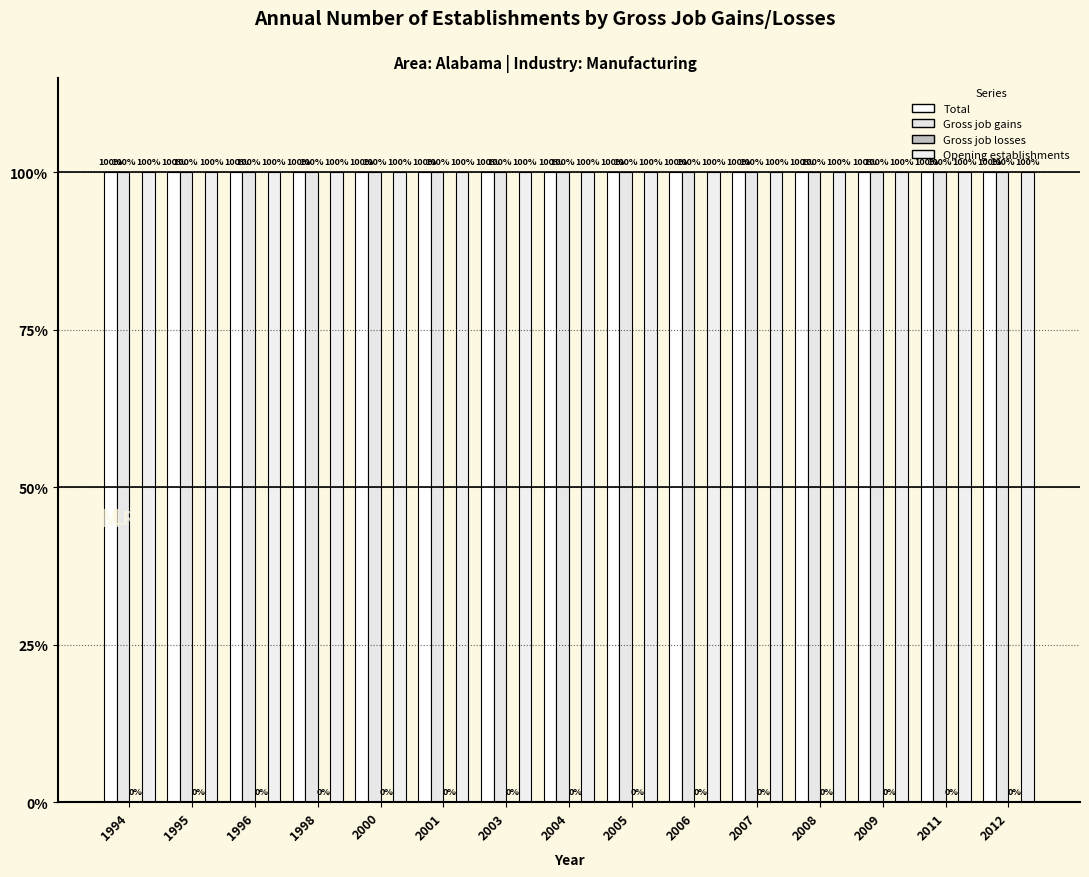

At how many categories does at least one series exceed 173?

15